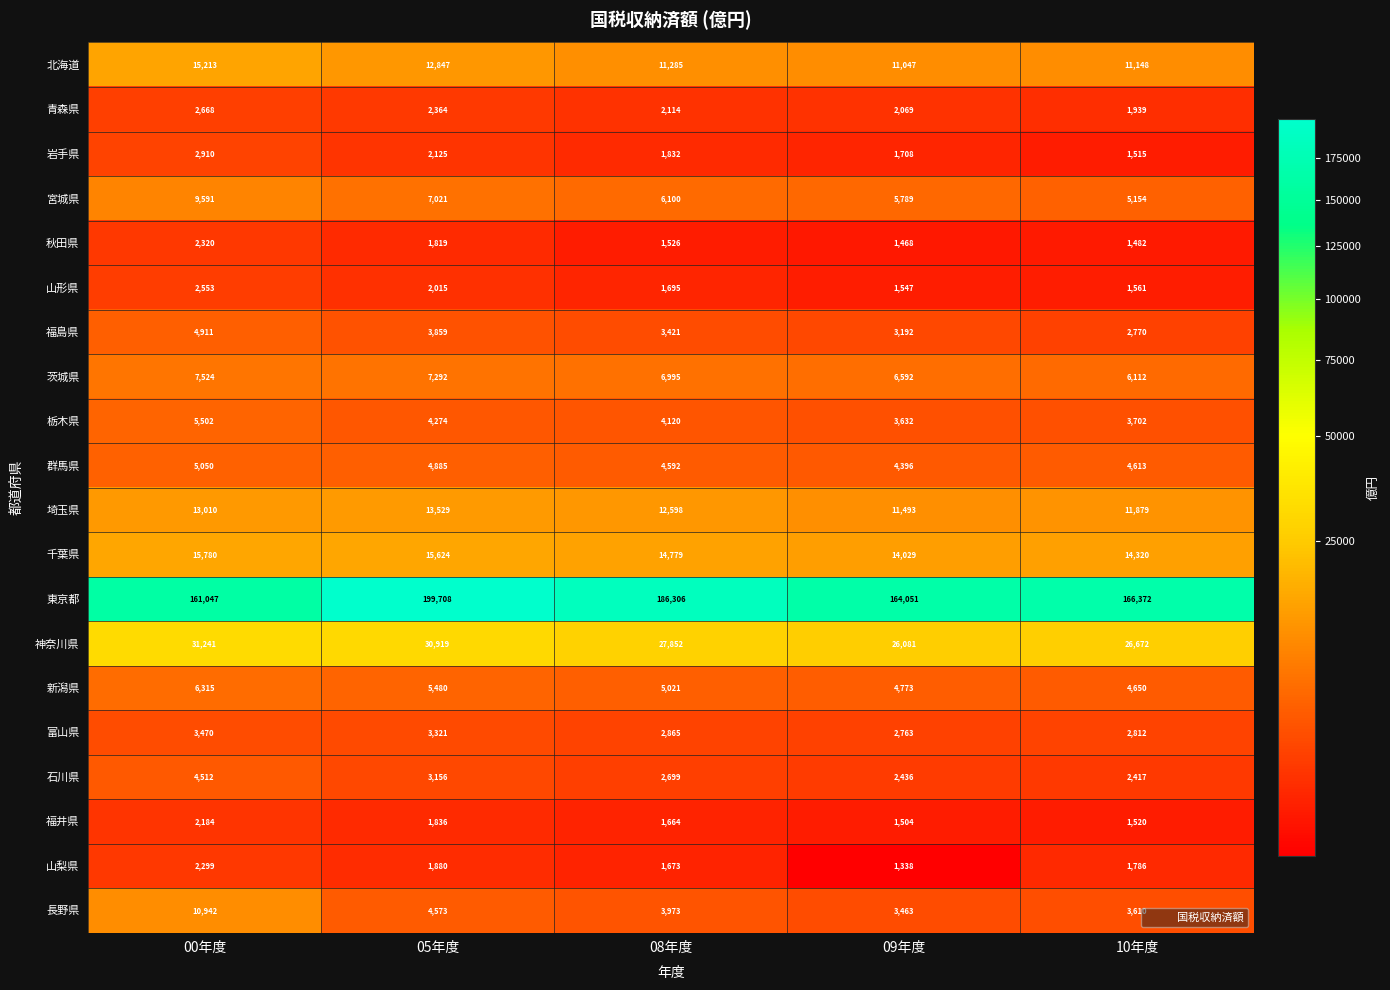

What is the total value across all series at 05年度?

328527